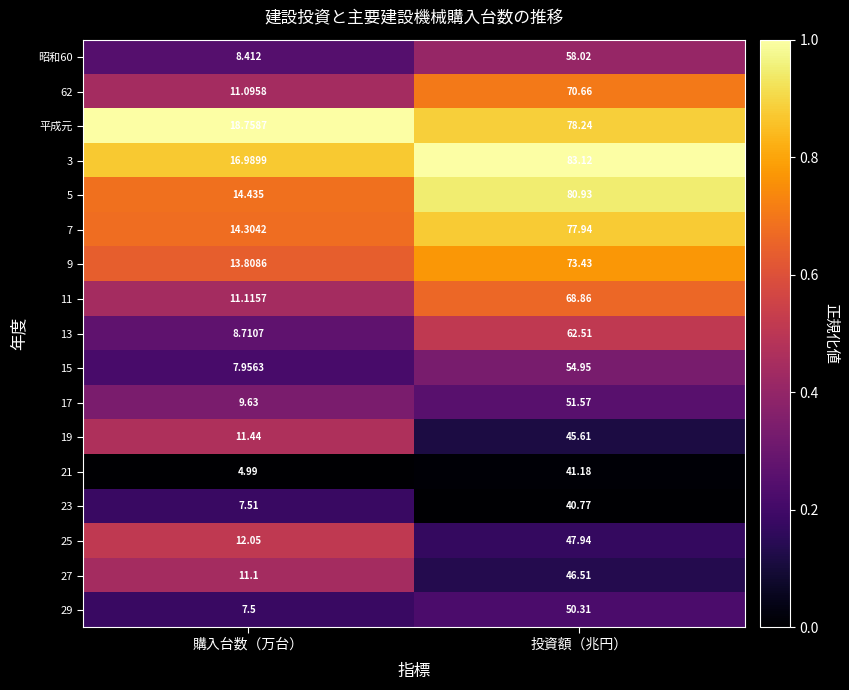

Where does the 13 series first go above 62?

投資額（兆円）